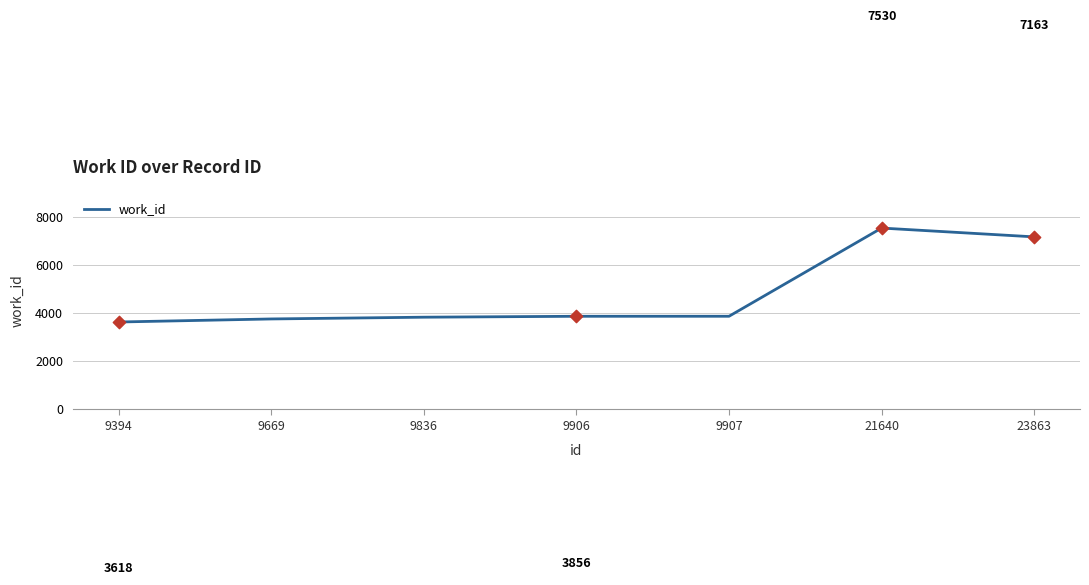

What is the change in value from 9906 to 9907?

+1